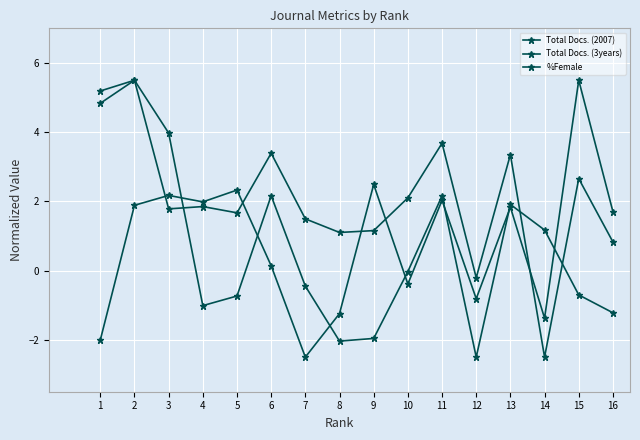

Which category has the highest value across all series?

2